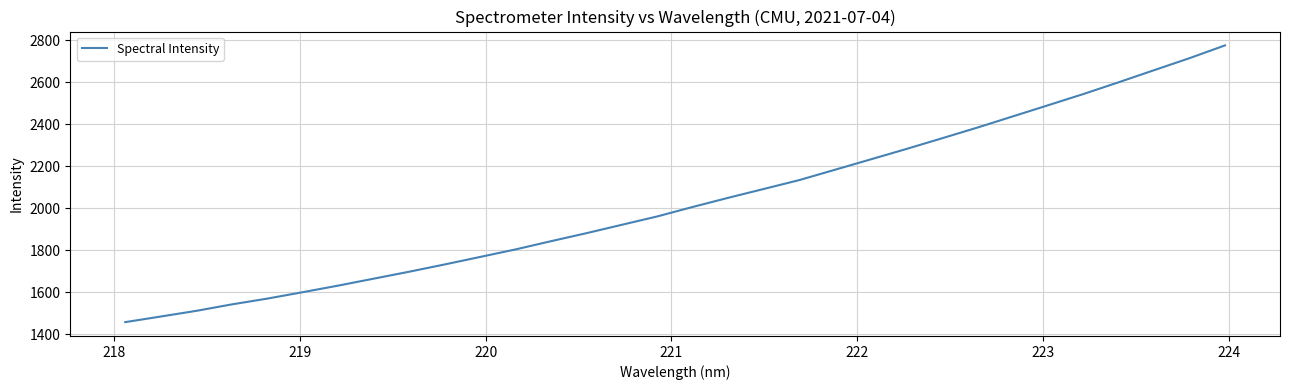

What is the smallest value displayed?

1457.7